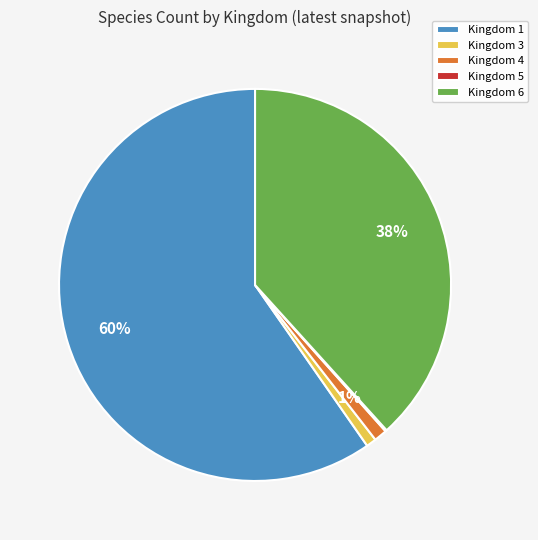

The Kingdom 3 slice represents 13% of the pie. True or false?

False